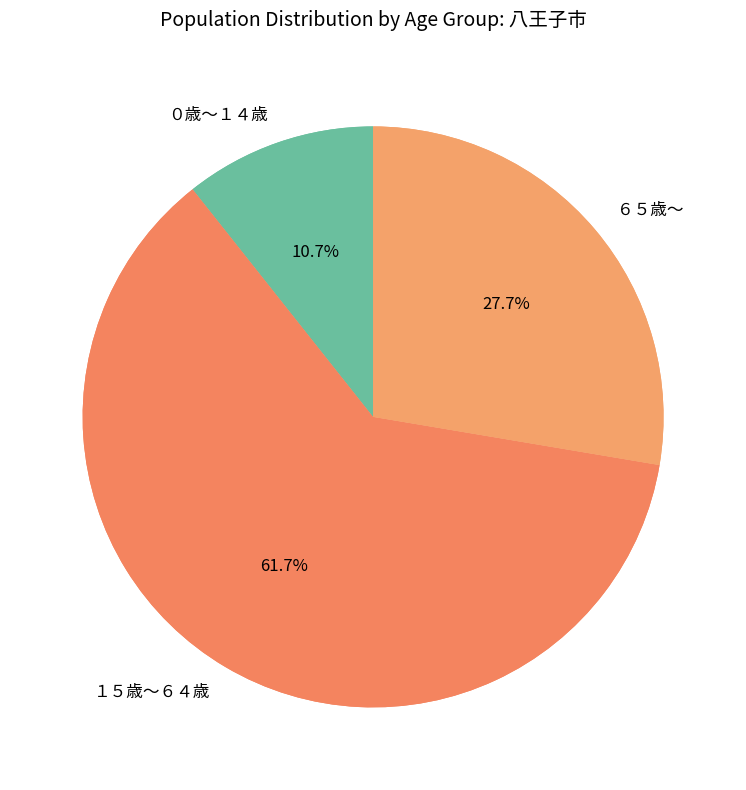

Count the number of slices in the pie.

3